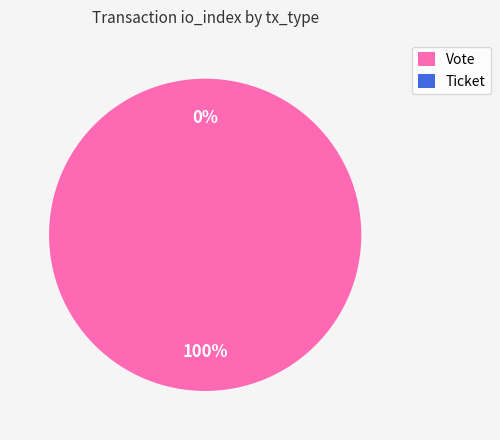

What is the change in value from Vote to Ticket?

-1